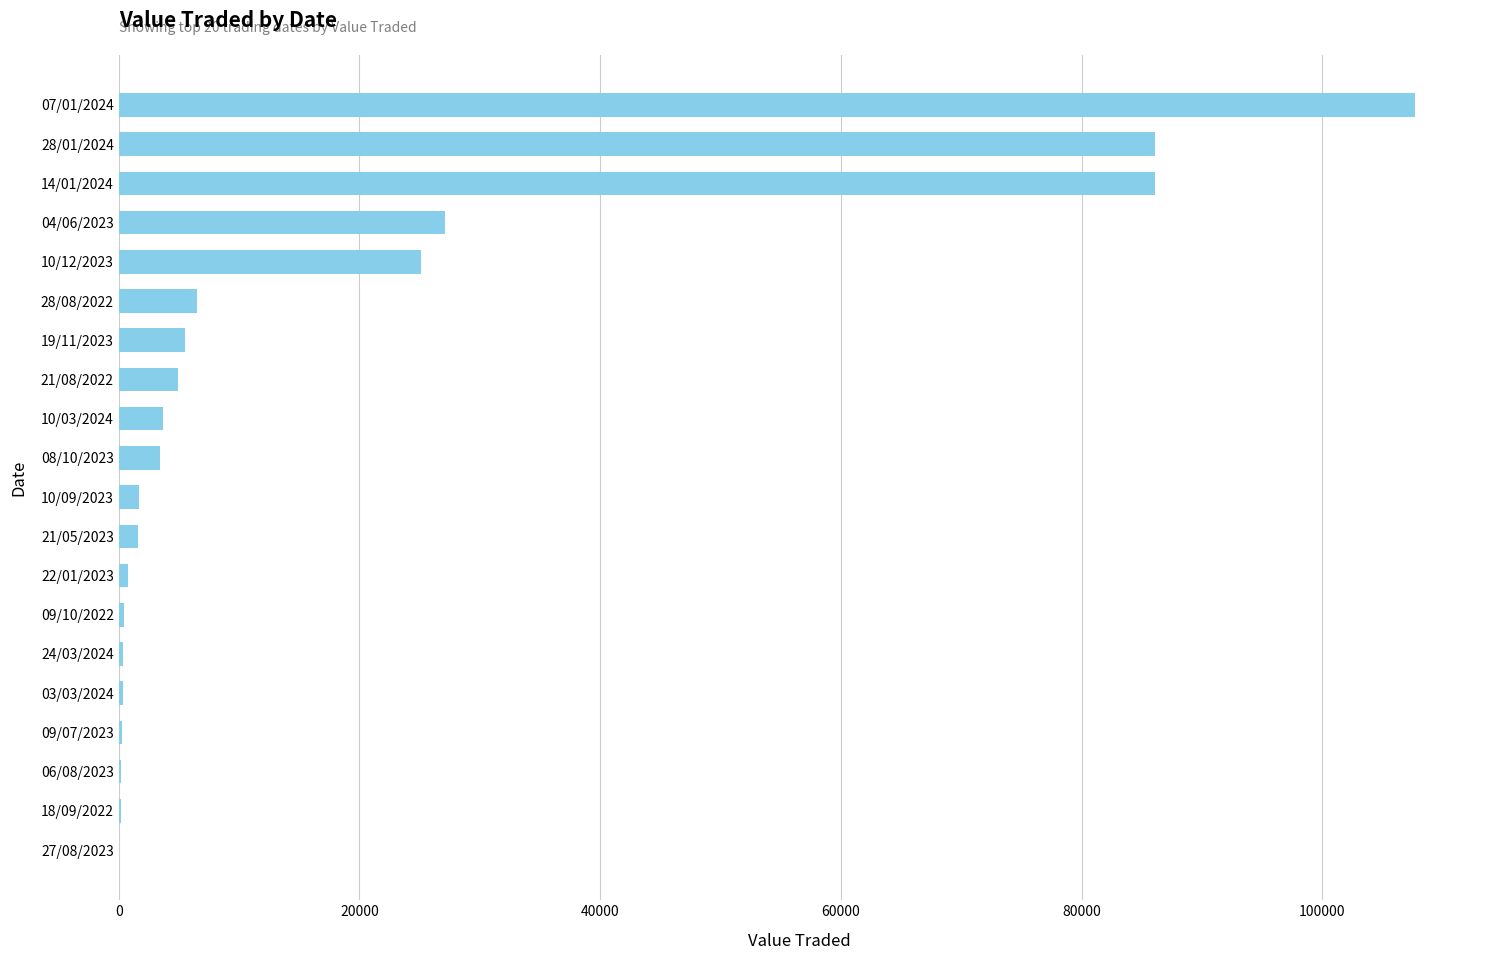

What is the sum of all values?

362135